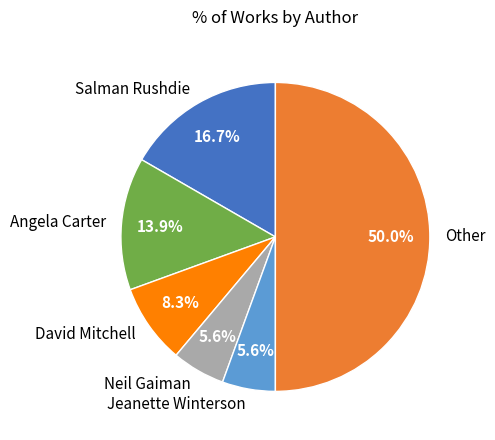

What percentage is the David Mitchell slice, to the nearest percent?

8%